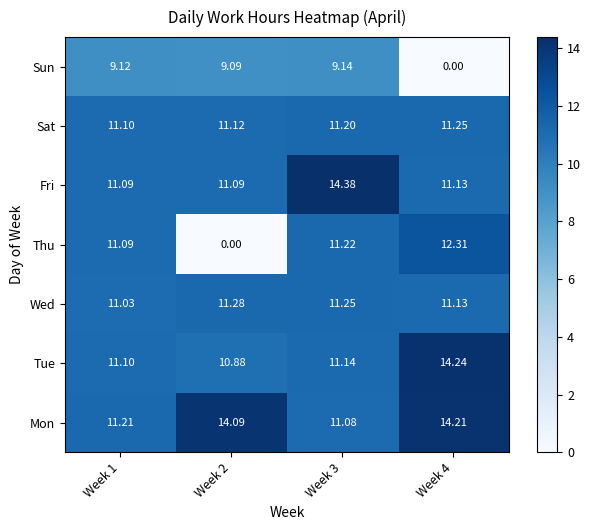

Which series has the largest range (max minus min)?

Thu